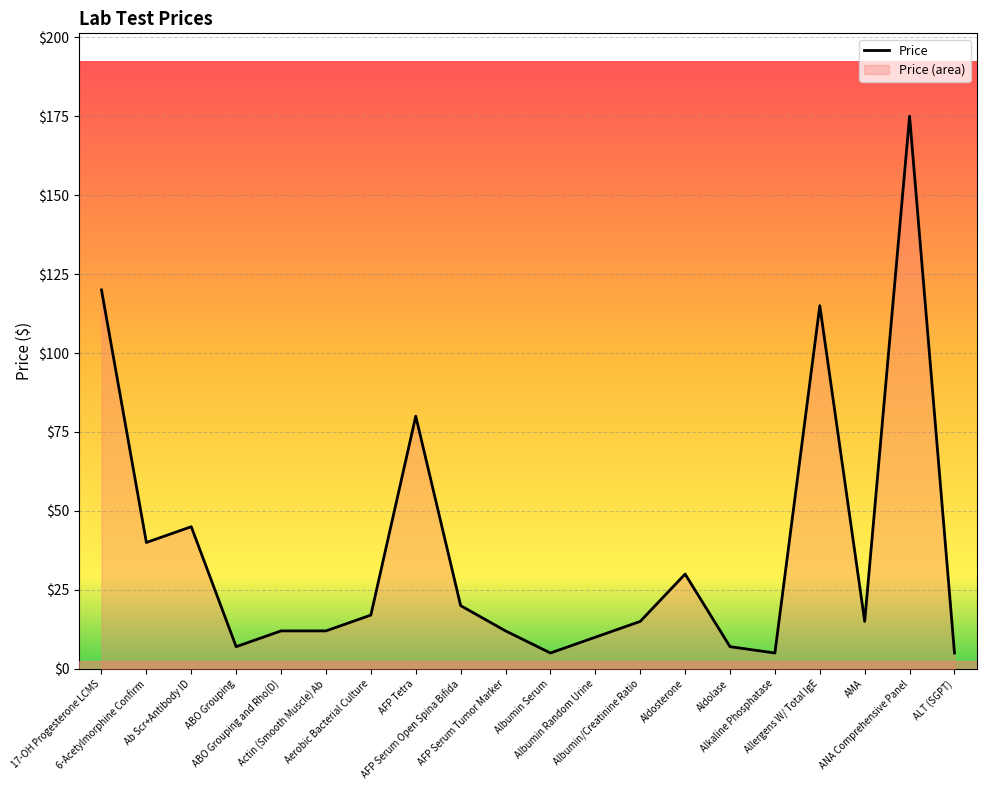

How many categories are shown in the chart?

20